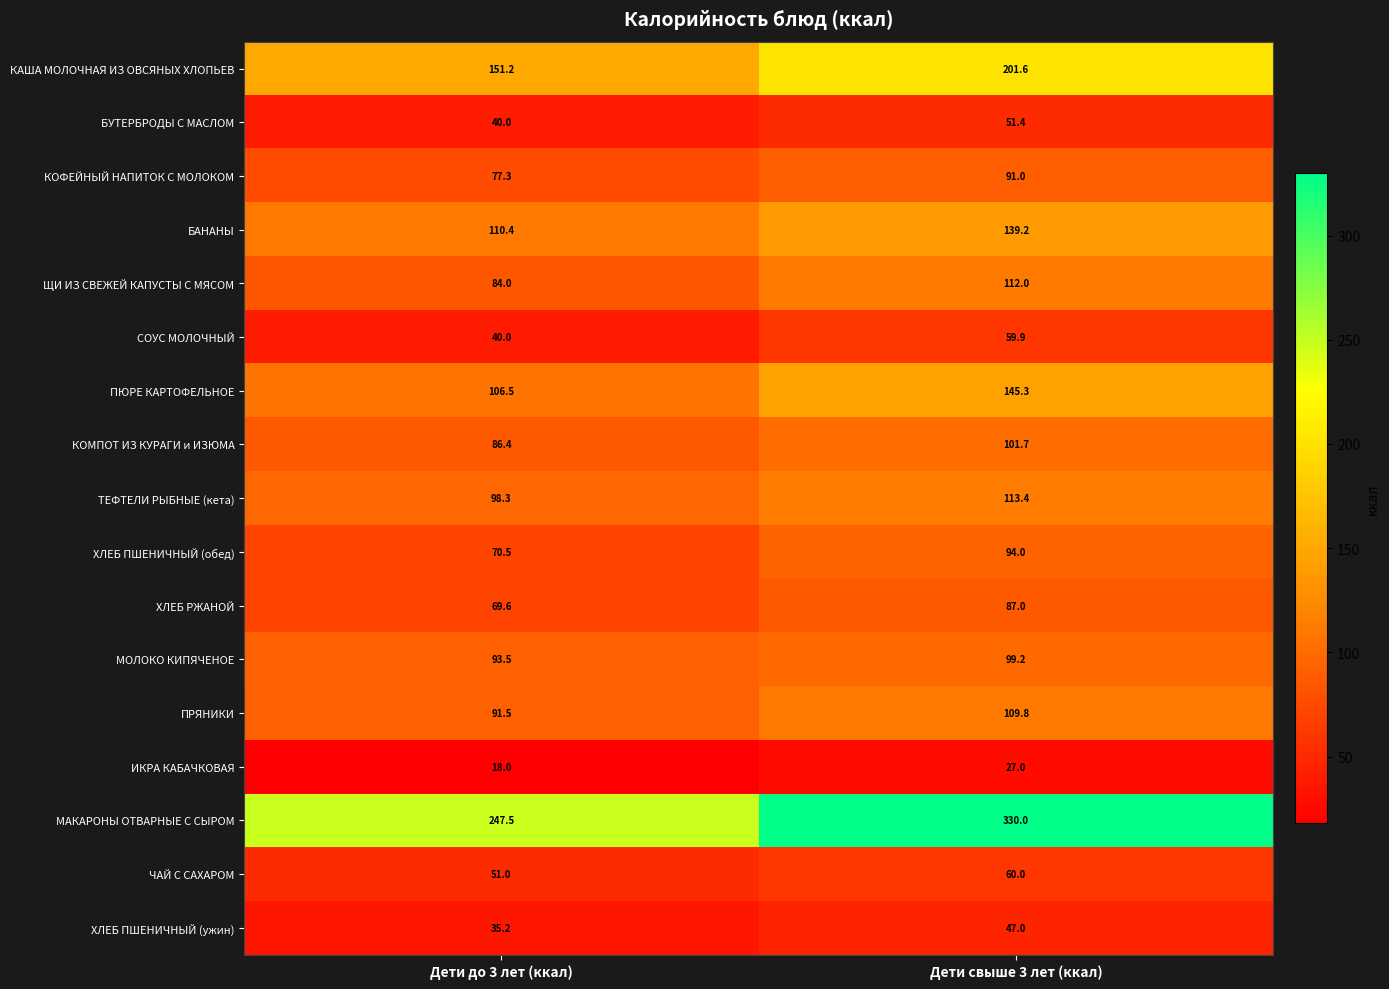

At which label does ХЛЕБ ПШЕНИЧНЫЙ (обед) reach its minimum?

Дети до 3 лет (ккал)